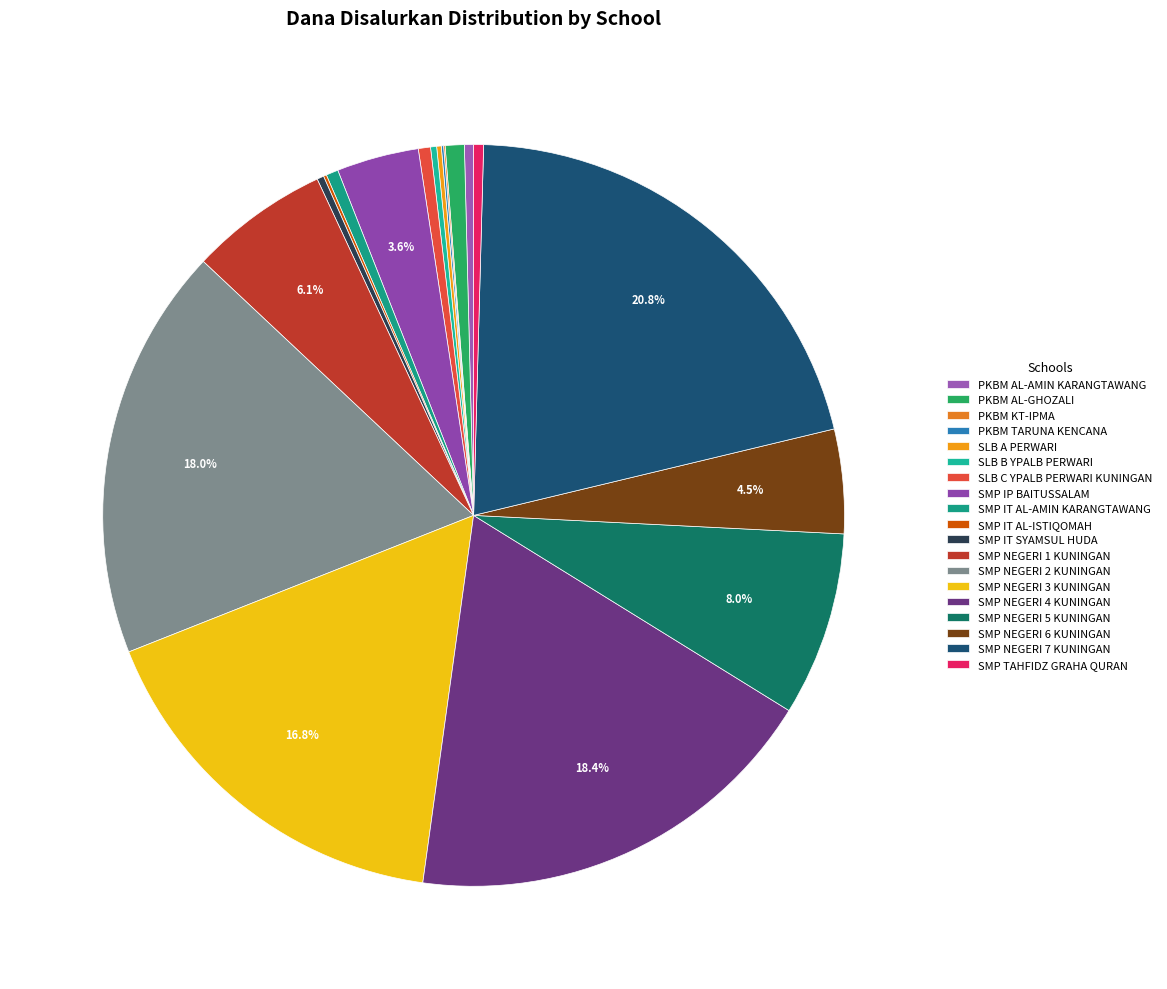

Combined, what portion of the pie is SLB A PERWARI and SMP NEGERI 5 KUNINGAN?

8.2%